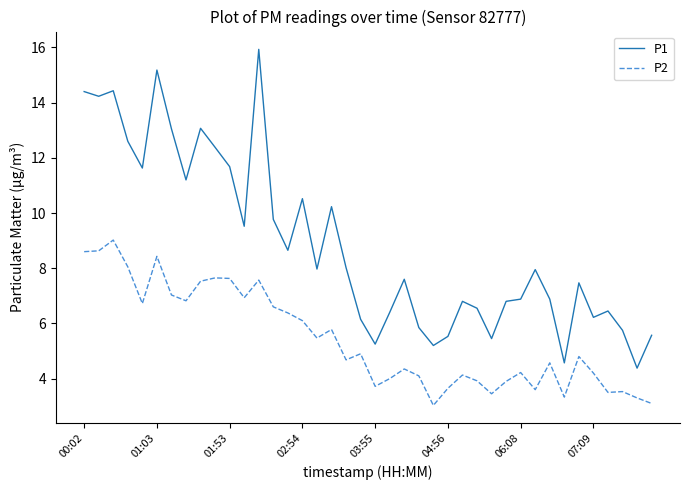

Which series has the largest total across all categories?

P1